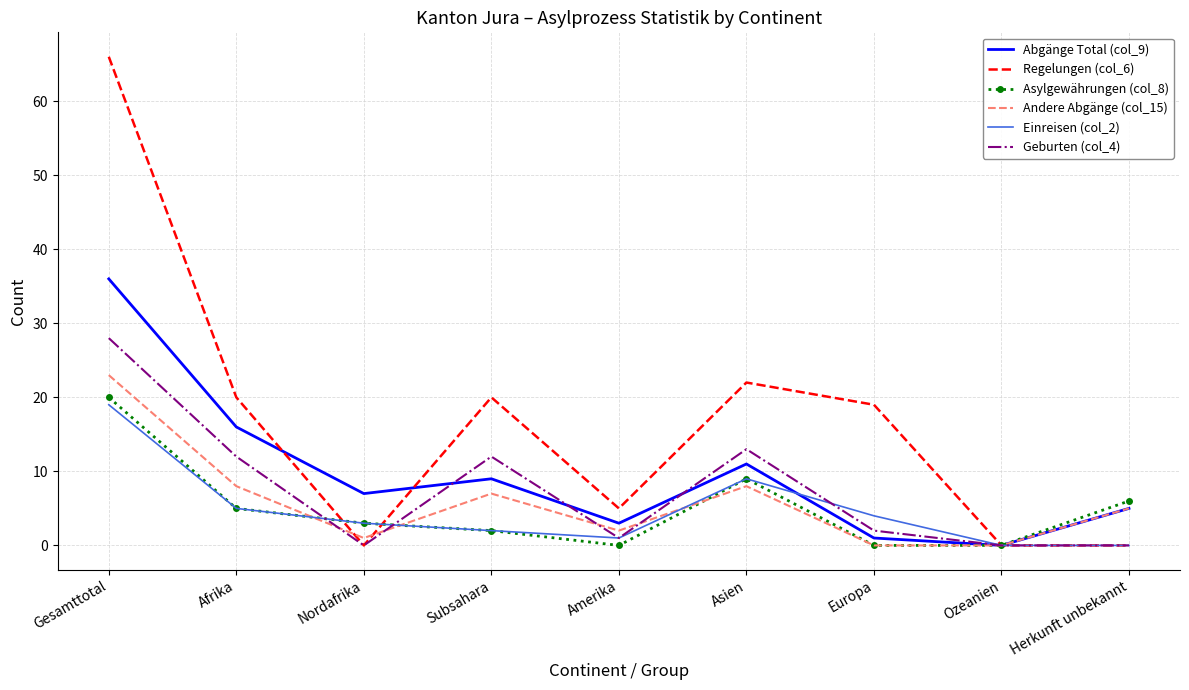

How many values in the Abgänge Total (col_9) series are below 7?

4